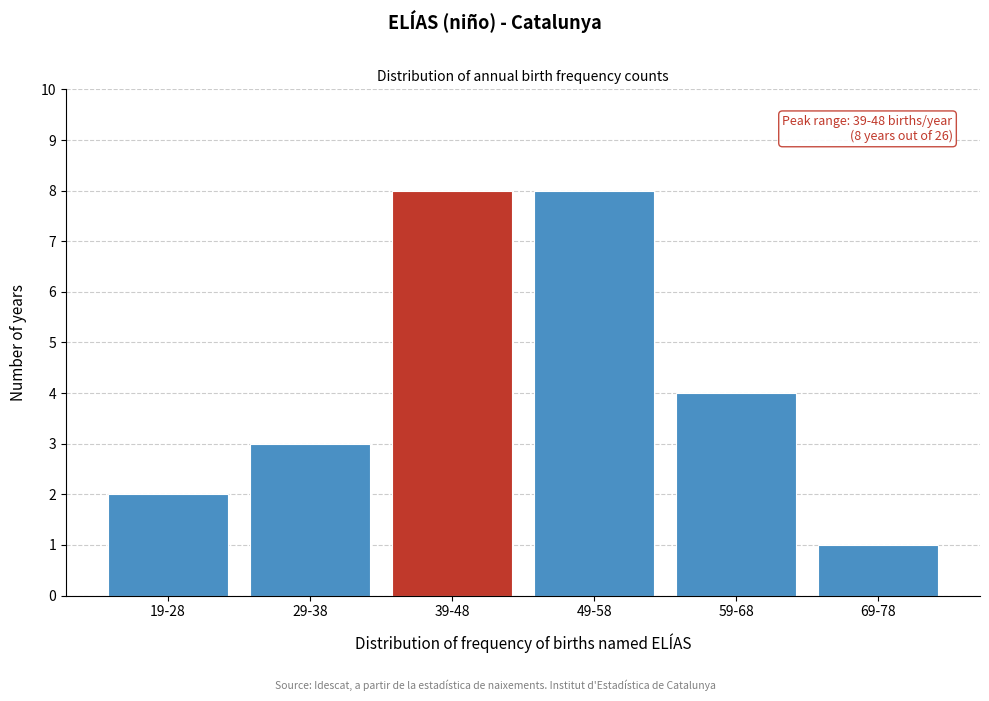

Reading left to right, extract all data points from this chart.

2	3	8	8	4	1